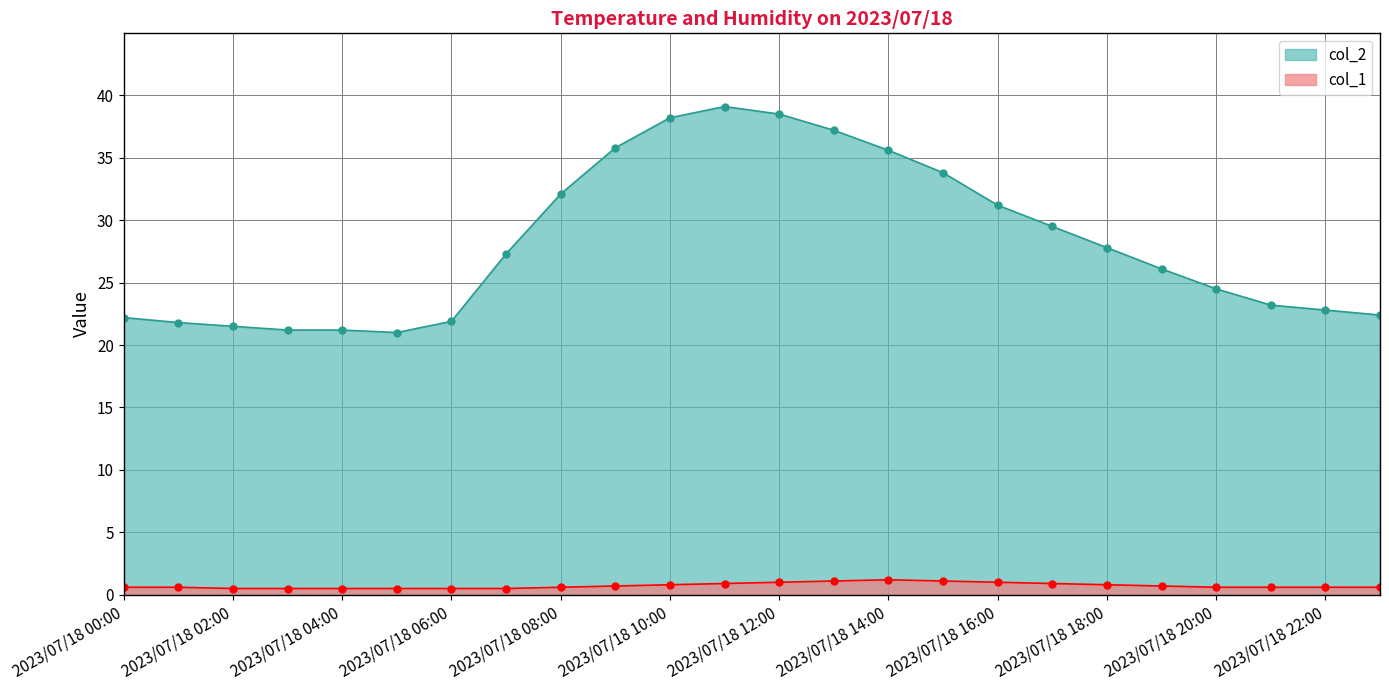

True or false: col_1 and col_2 cross at least once.

False